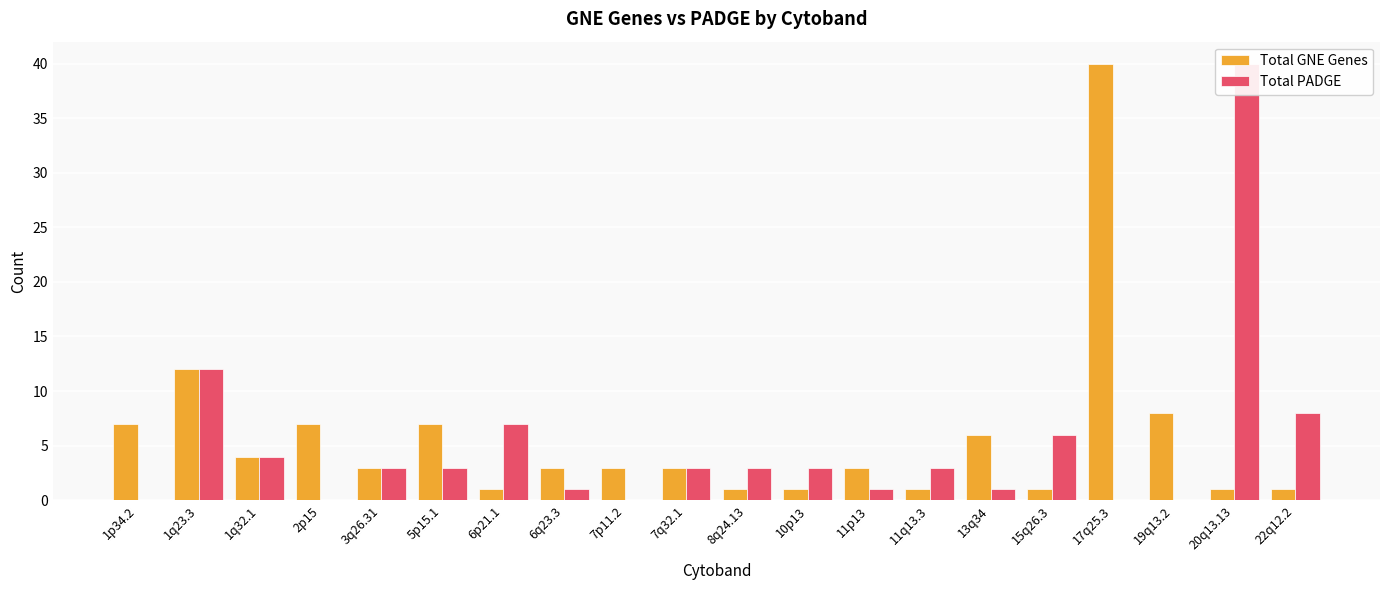

What is the average value of the Total GNE Genes series?

6